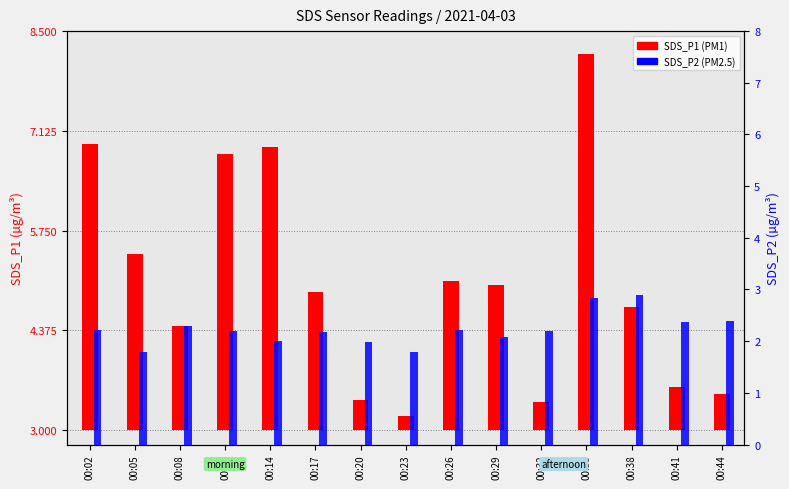

True or false: SDS_P1 has a value of 0.1 at 00:23.

False